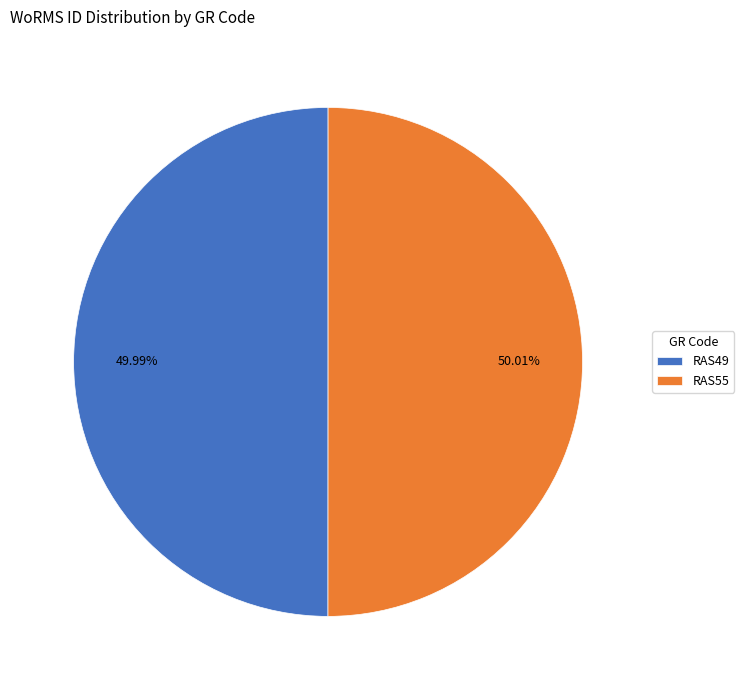

To the nearest percent, what portion does RAS55 represent?

50%